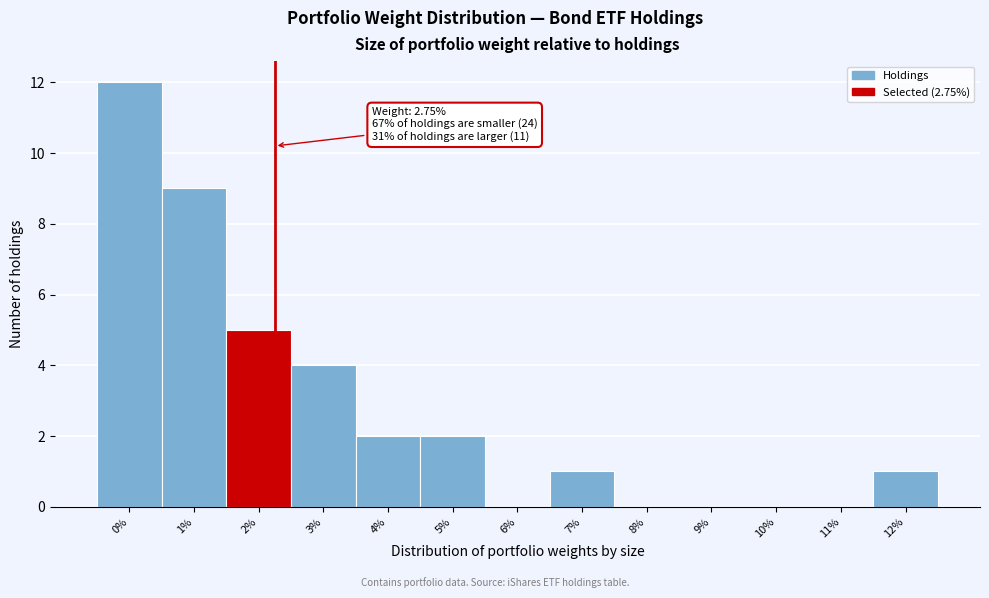

Reading left to right, extract all data points from this chart.

0%=12	1%=9	2%=5	3%=4	4%=2	5%=2	6%=0	7%=1	8%=0	9%=0	10%=0	11%=0	12%=1